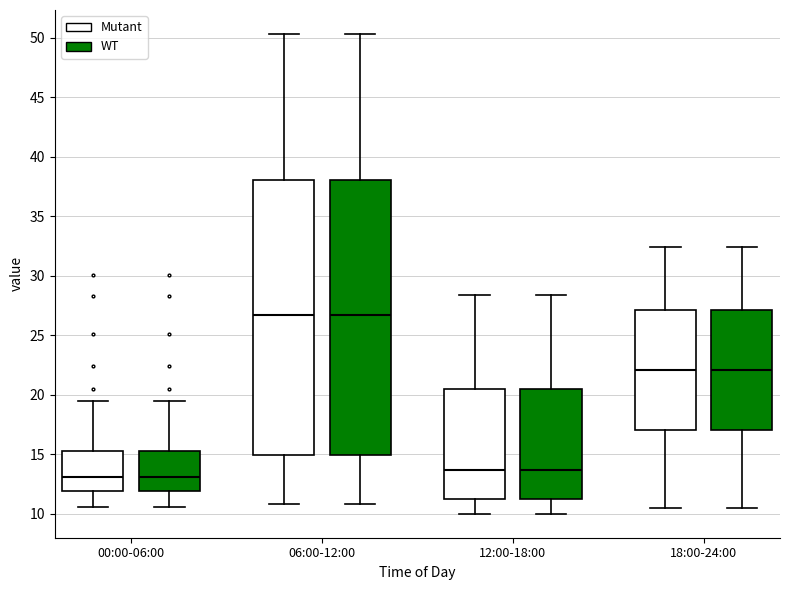

Where does the upper whisker of the box for 06:00-12:00 (WT) end on the y-axis? The values are not printed on the chart, so give them approximately, as read against the axis.

50.5